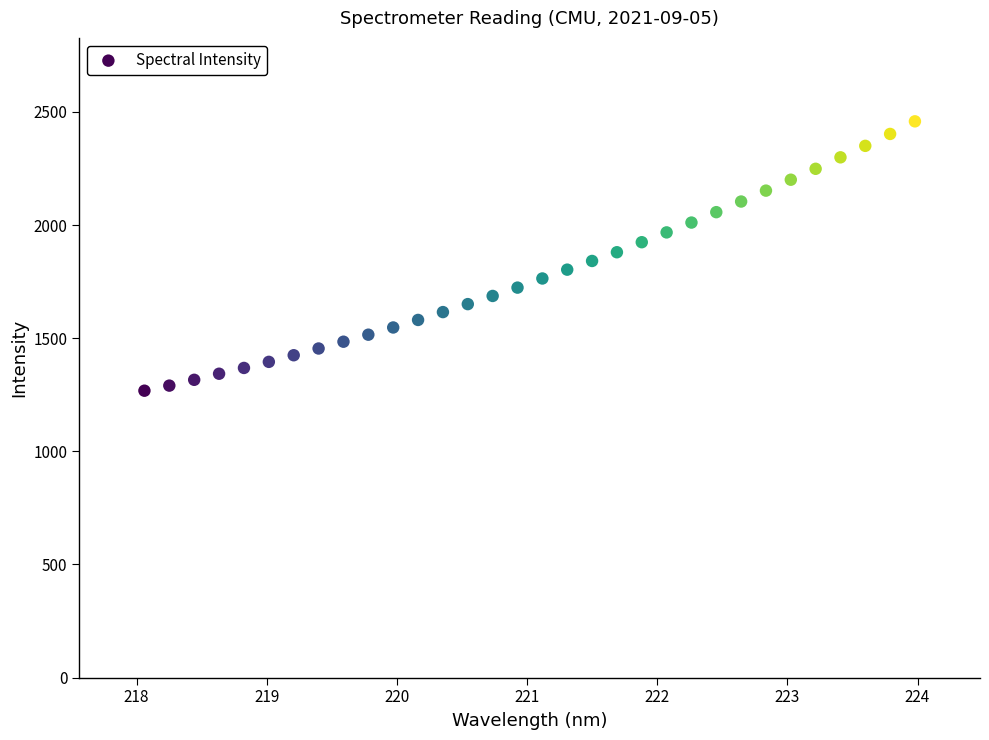

What is the range of X values (max minus min)?

5.9